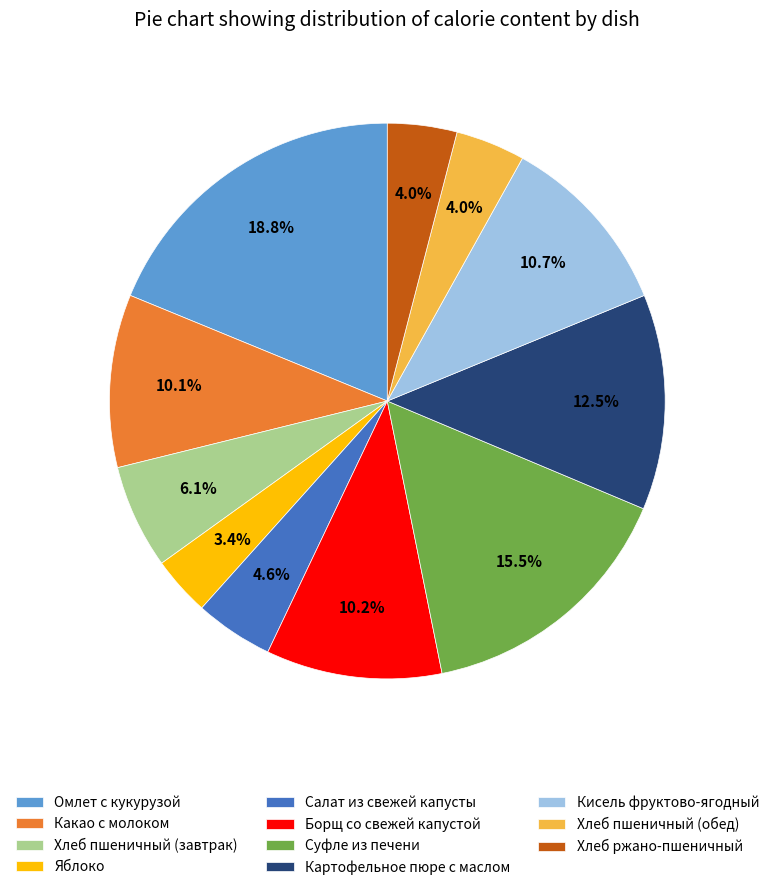

What is the largest slice in the pie chart?

Омлет с кукурузой